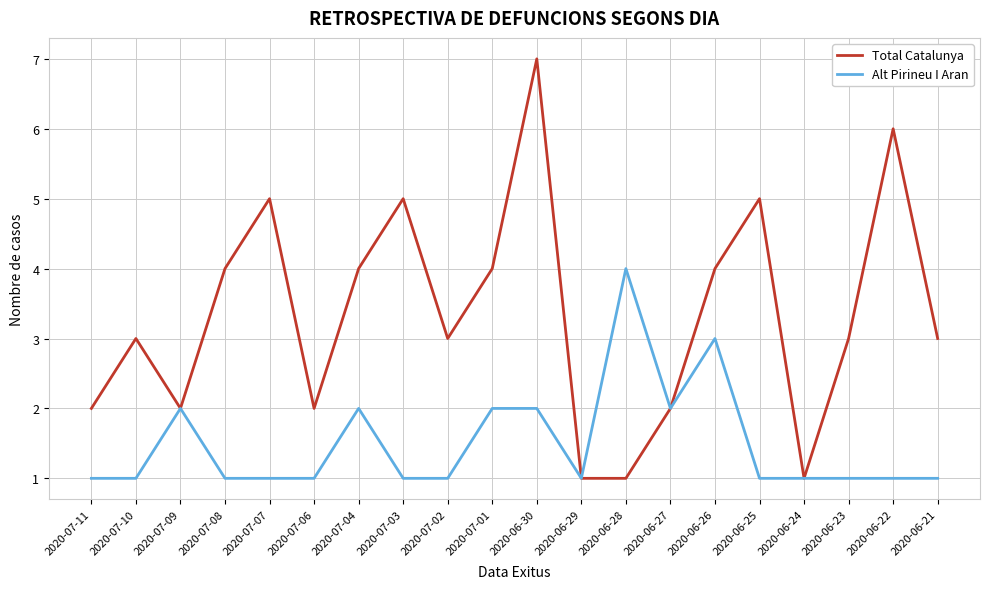

At which category is the sum across all series the highest?

2020-06-30